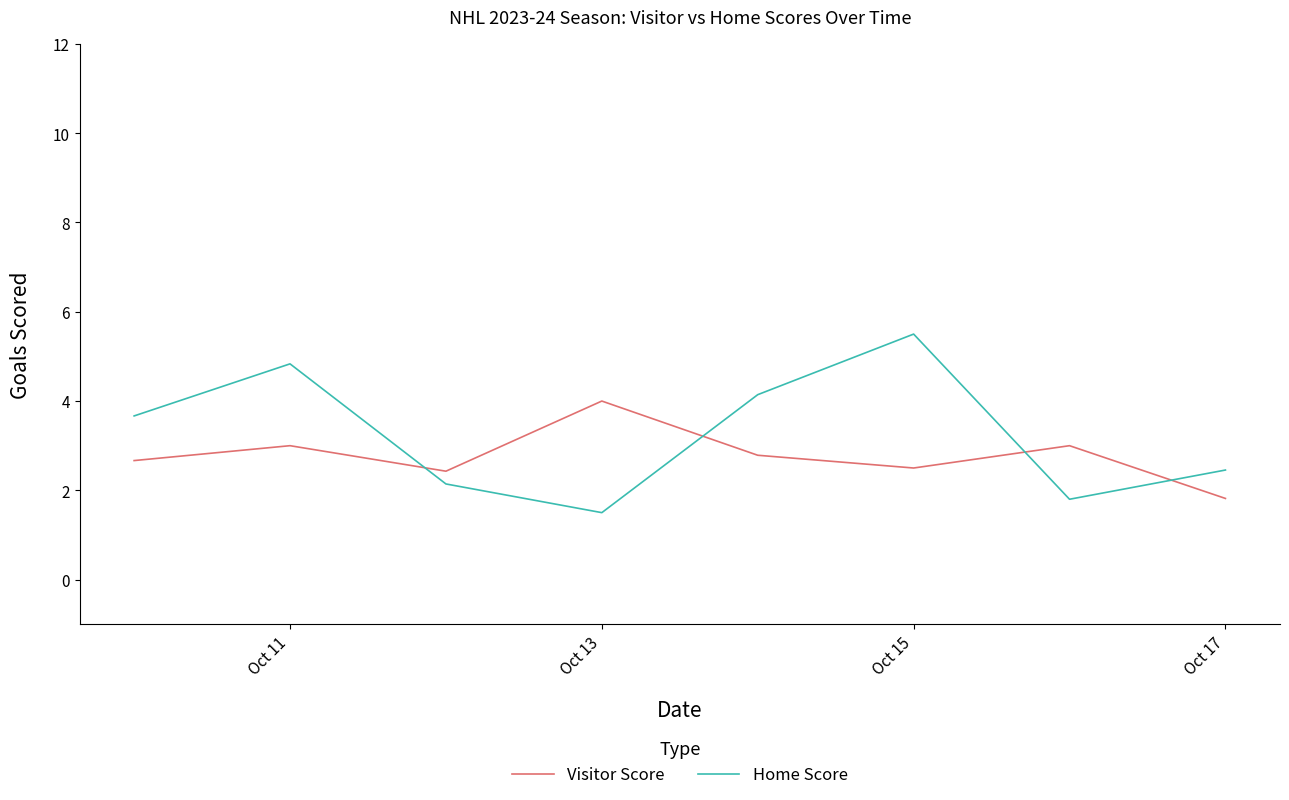

Is this an area chart (filled region under the line)?

No